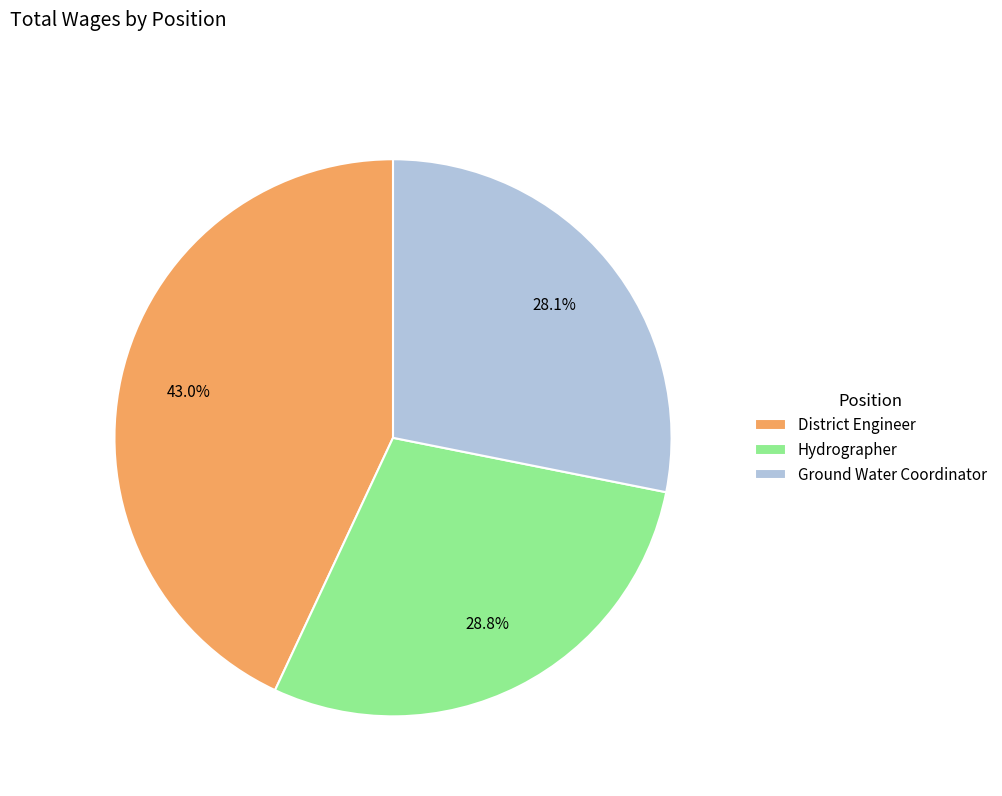

What portion of the pie excludes Ground Water Coordinator?

71.9%